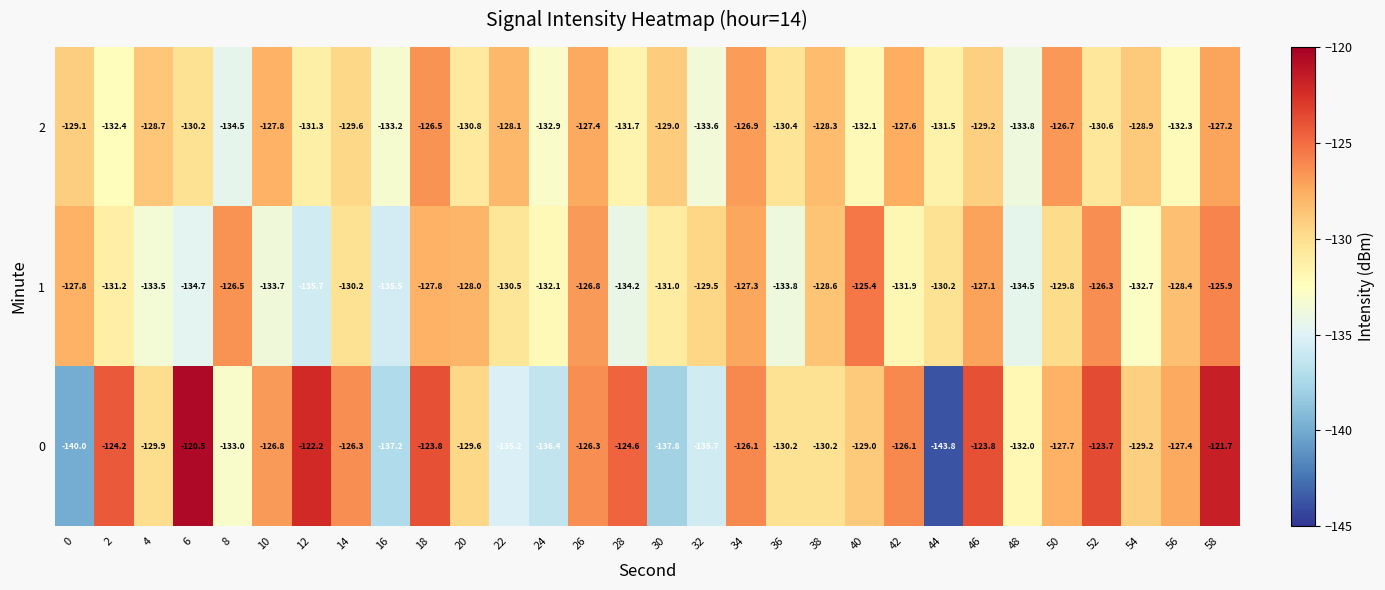

How many data points in 0 are above -127?

13